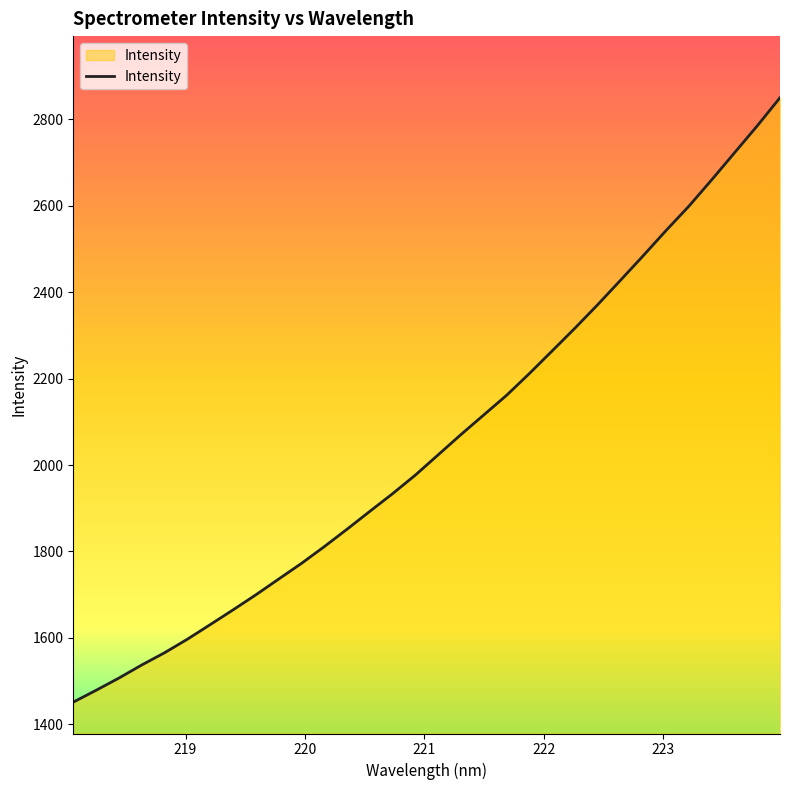

What is the smallest value displayed?

1451.5